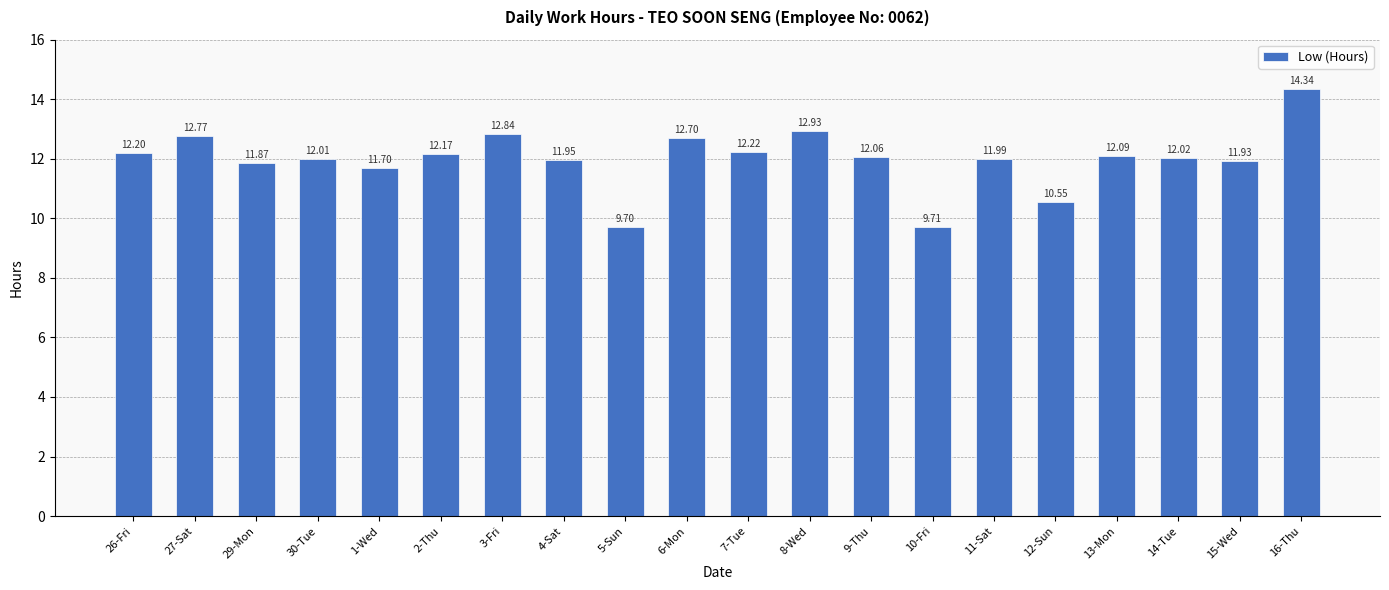

What is the difference between the second highest and second lowest values?

3.2